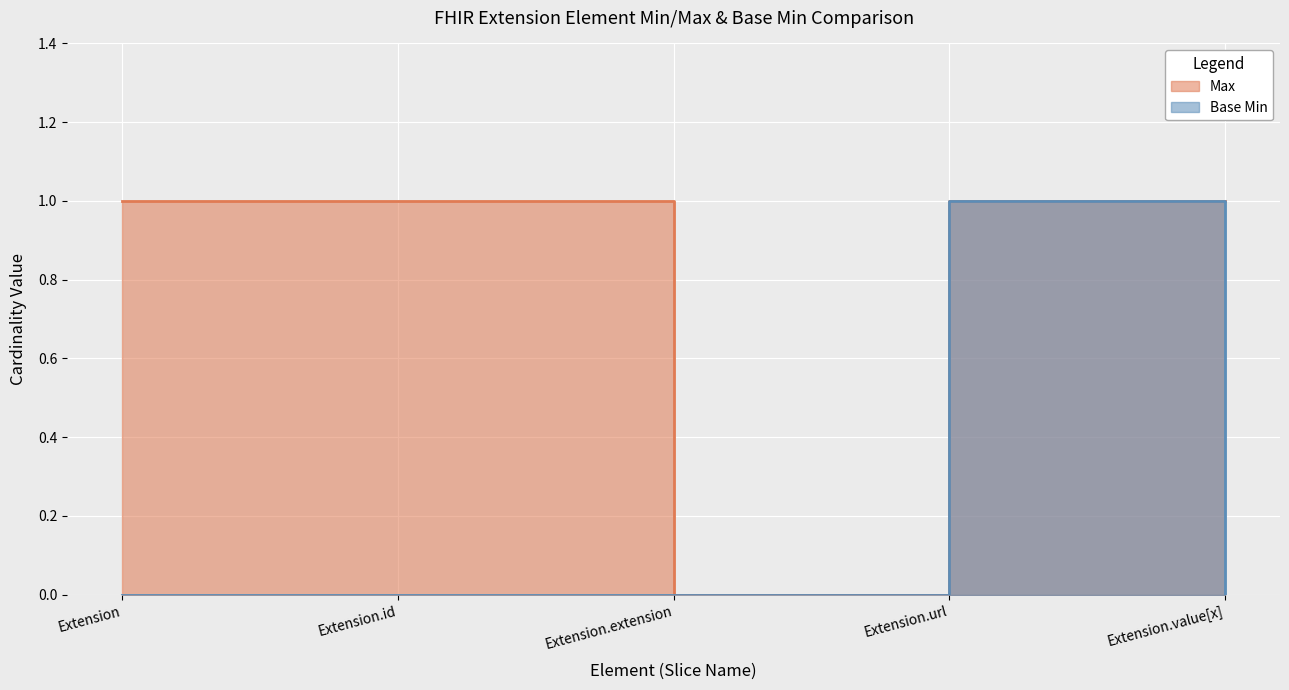

Rank the series by their average value, from lowest to highest.

Base Min, Max